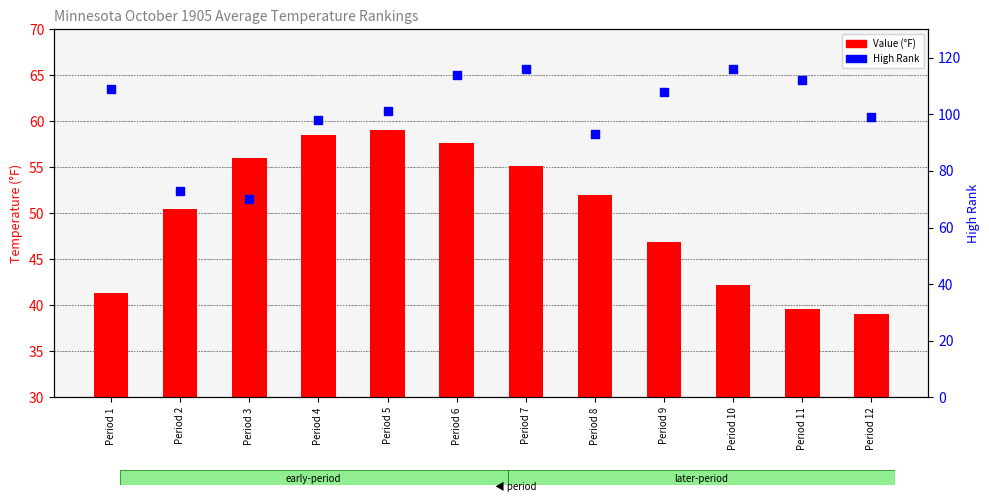

What are all the series names shown in the legend?

Value (°F), High Rank